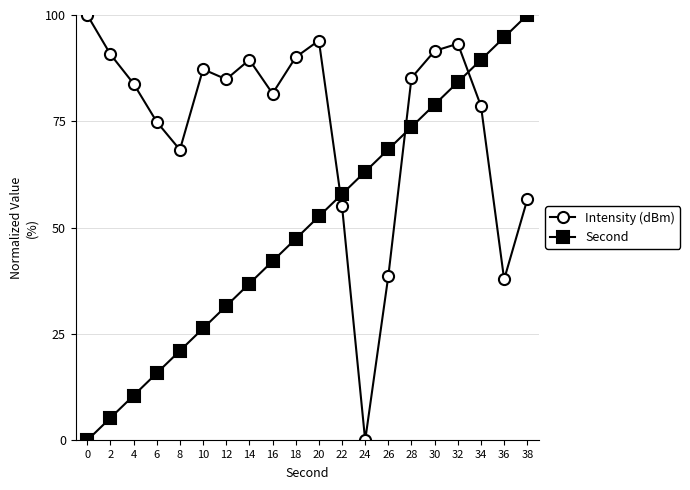

How many data points does each series have?

20